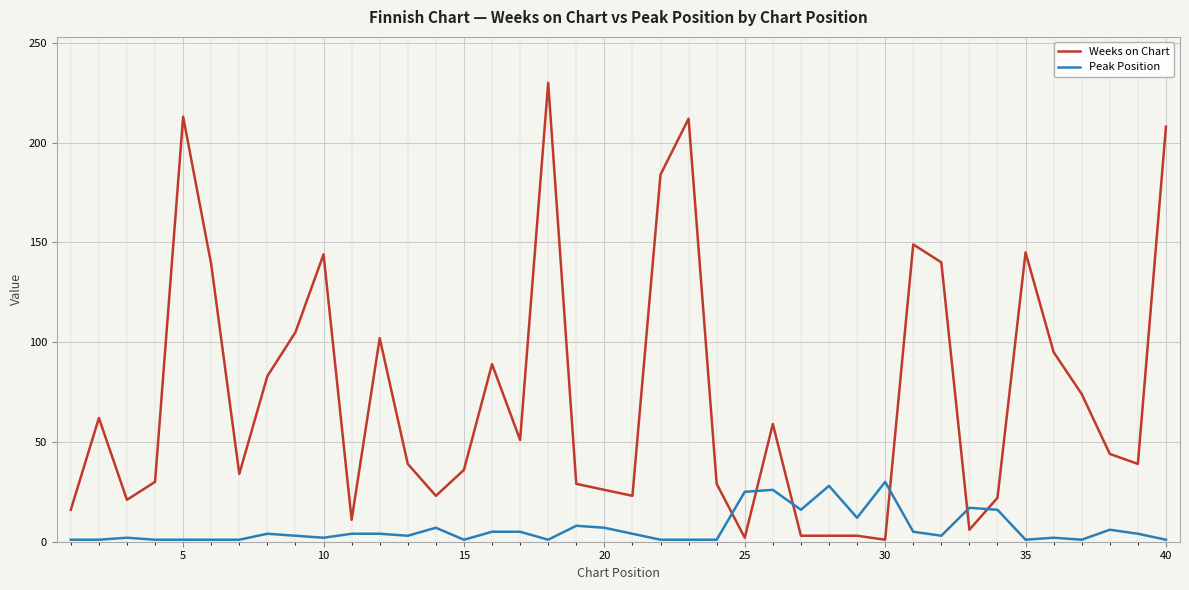

What is the maximum value shown in the chart?

230